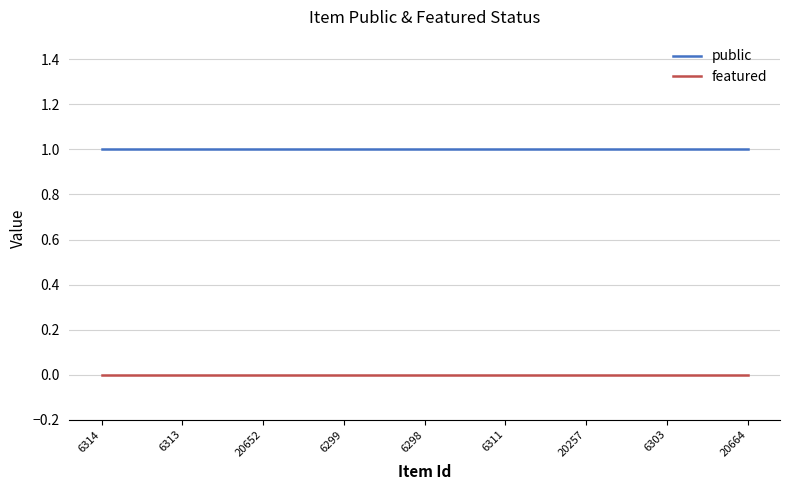

Is it true that featured equals 0 at 6299?

True